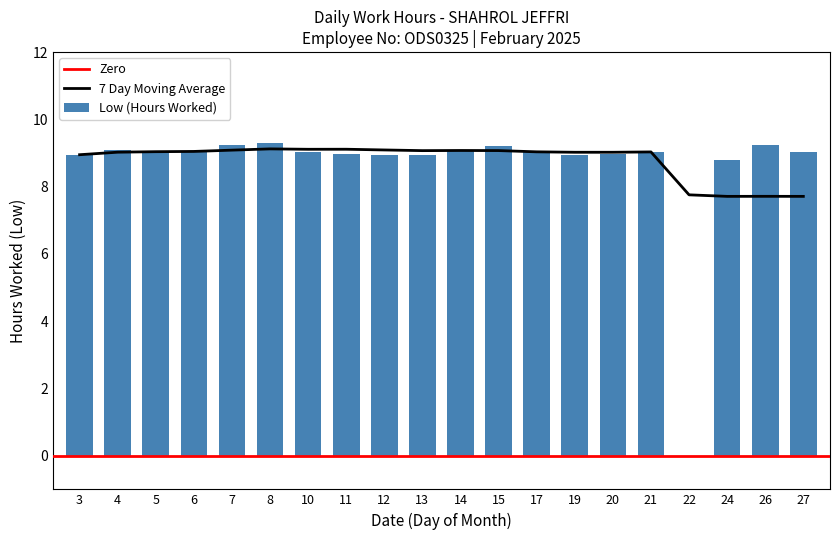

Rank the categories by value from highest to lowest.

8, 7, 26, 15, 4, 14, 5, 6, 17, 10, 27, 21, 11, 20, 3, 12, 19, 13, 24, 22